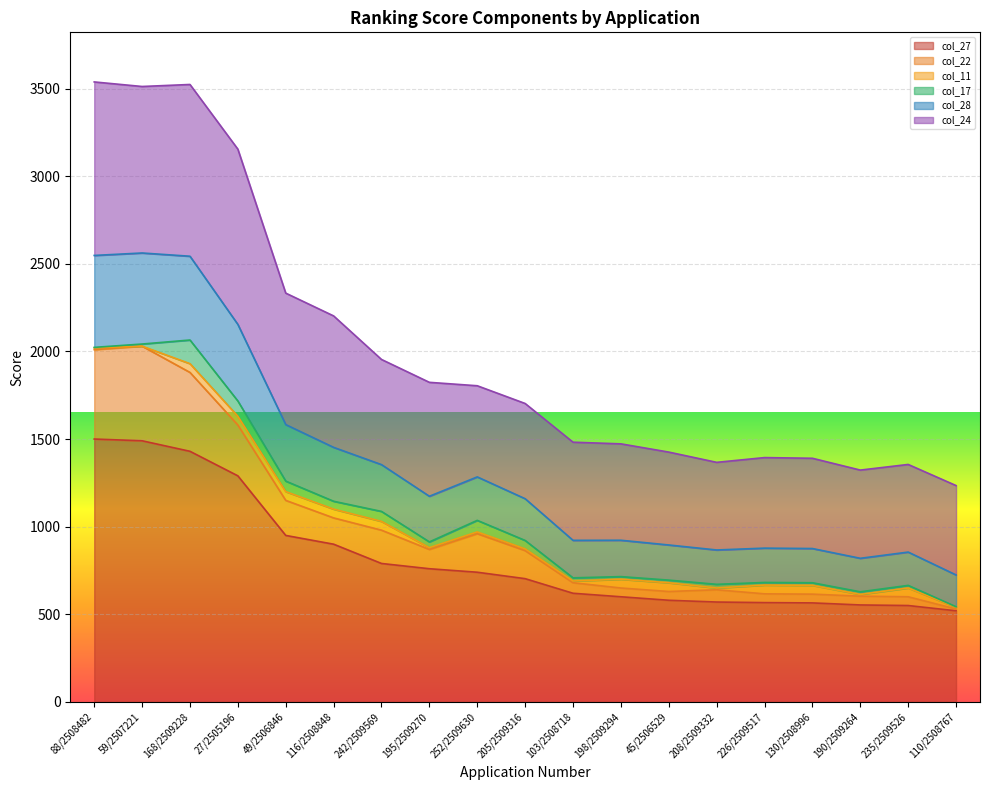

What is the minimum value for col_27?

520.0